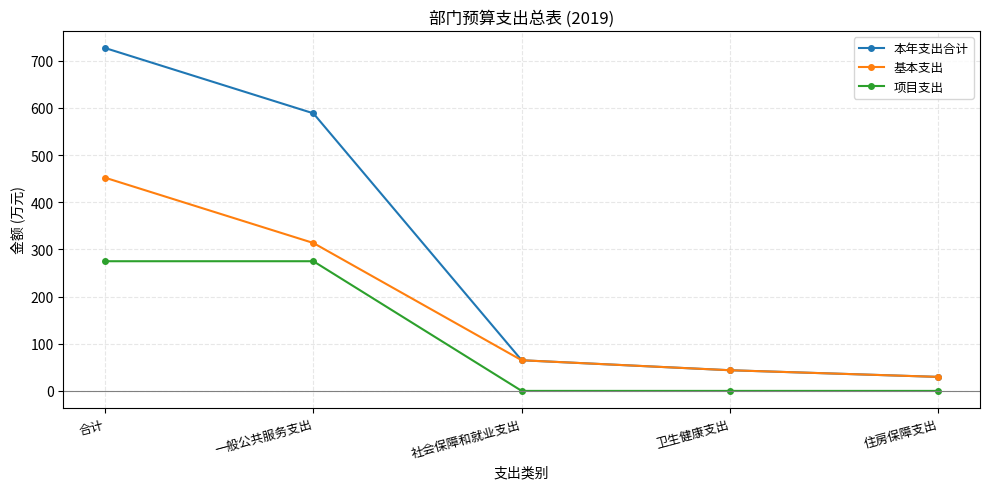

How many distinct data groups are displayed?

3